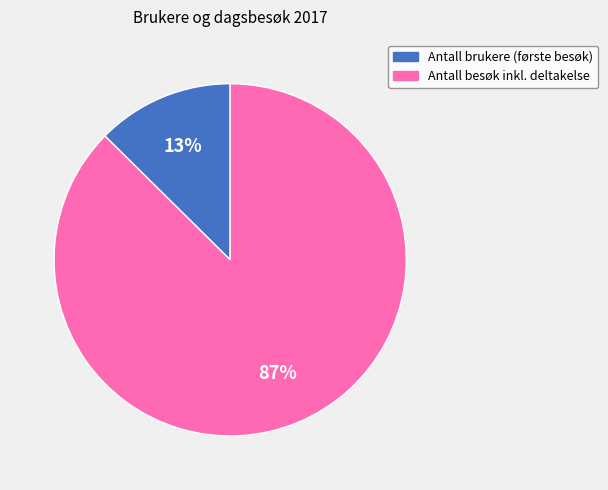

Combined, do Antall brukere (første besøk) and Antall besøk inkl. deltakelse account for over 50%?

Yes